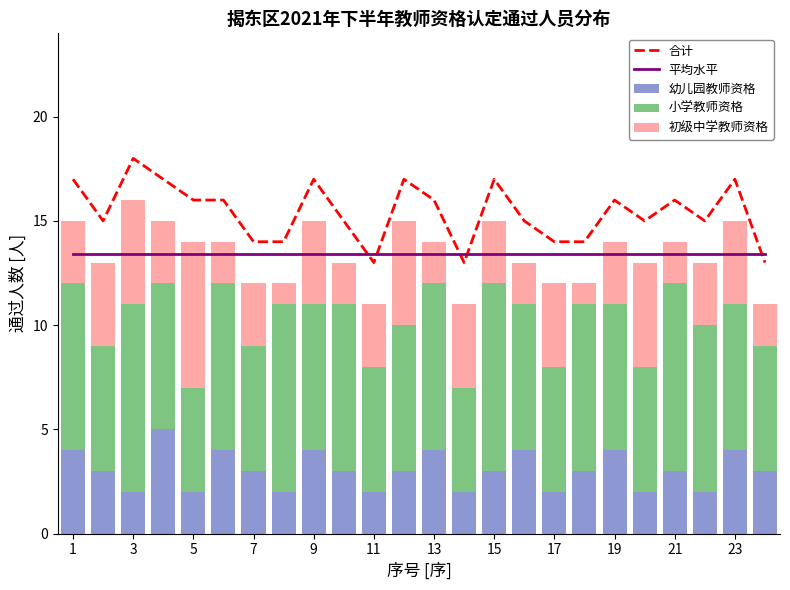

The value of 平均水平 at 19 is 7.9. True or false?

False